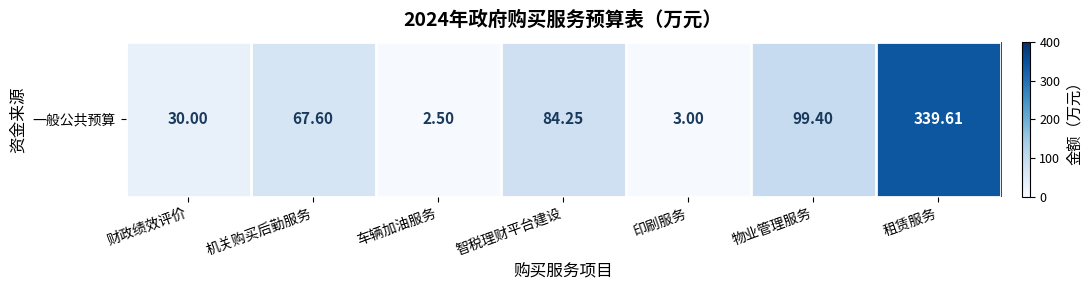

Where is the data nearest to the value 171?

物业管理服务